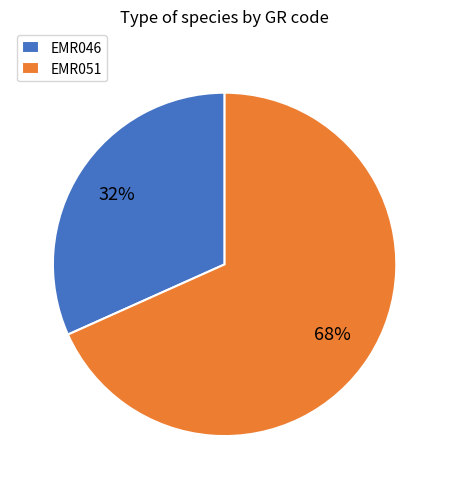

Is there a majority slice in this chart?

Yes